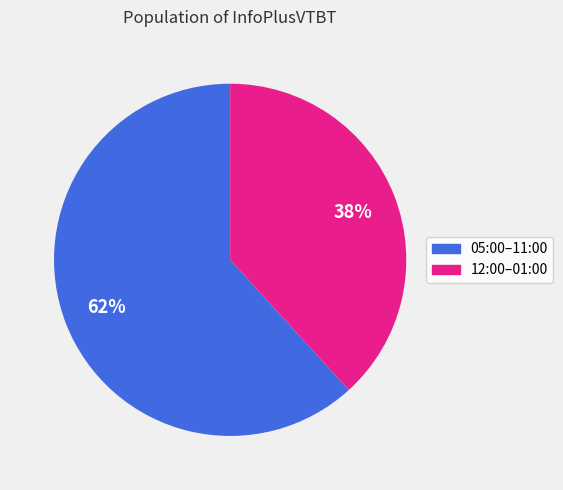

To the nearest percent, what is the difference between the largest and smallest slice percentages?

24%